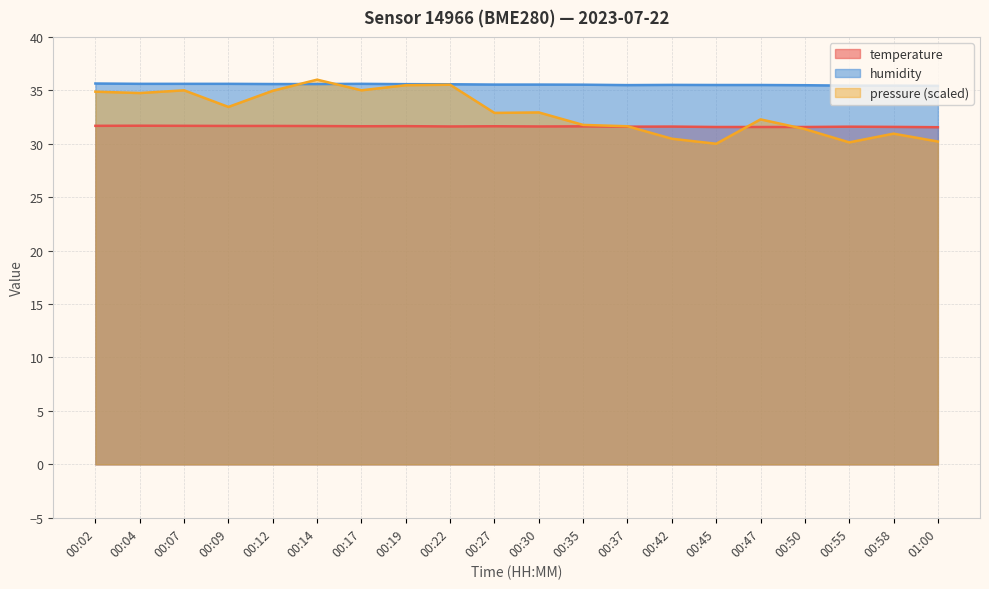

The pressure_norm series shows 32.9 at 00:27. True or false?

True